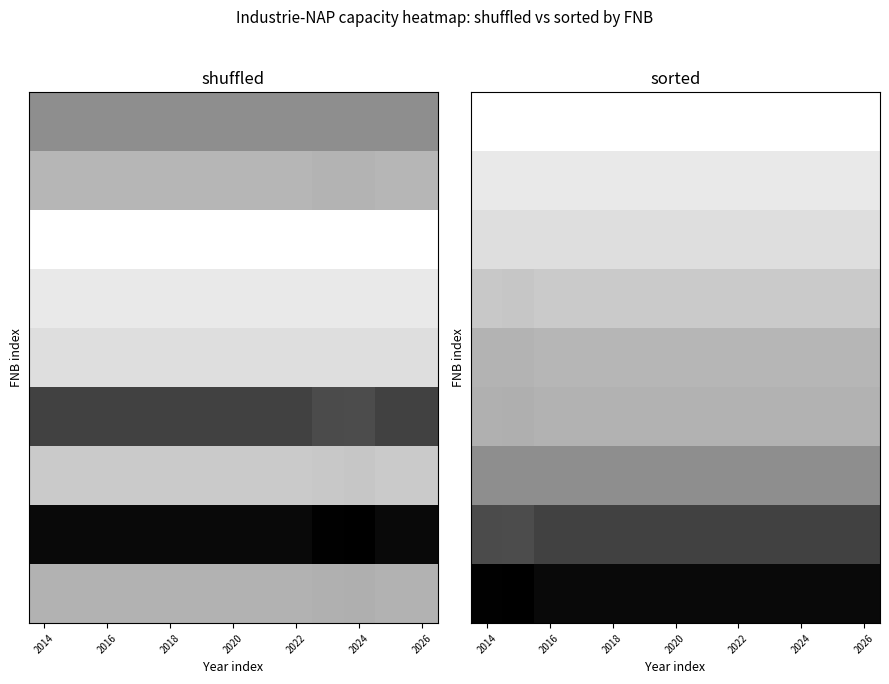

How many distinct data groups are displayed?

9